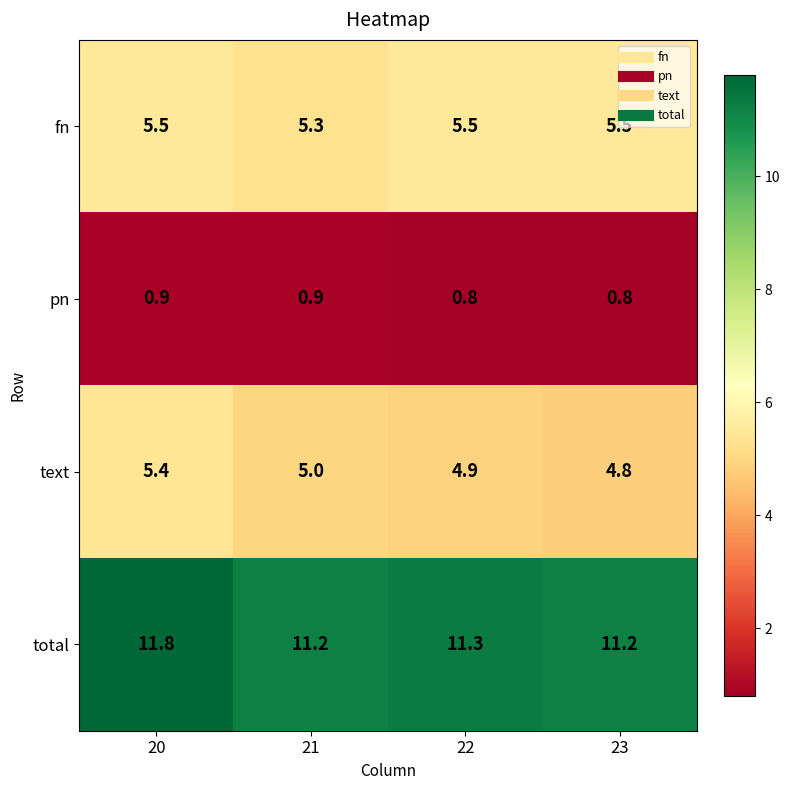

The value of text at 22 is 1.2. True or false?

False